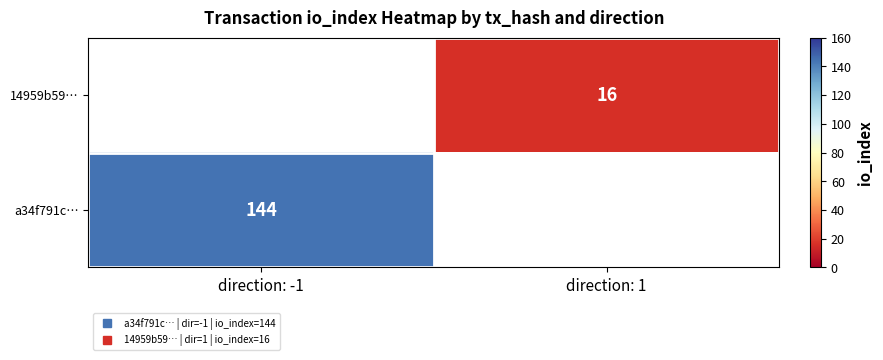

Which category has the highest value in the a34f791c… series?

direction: -1